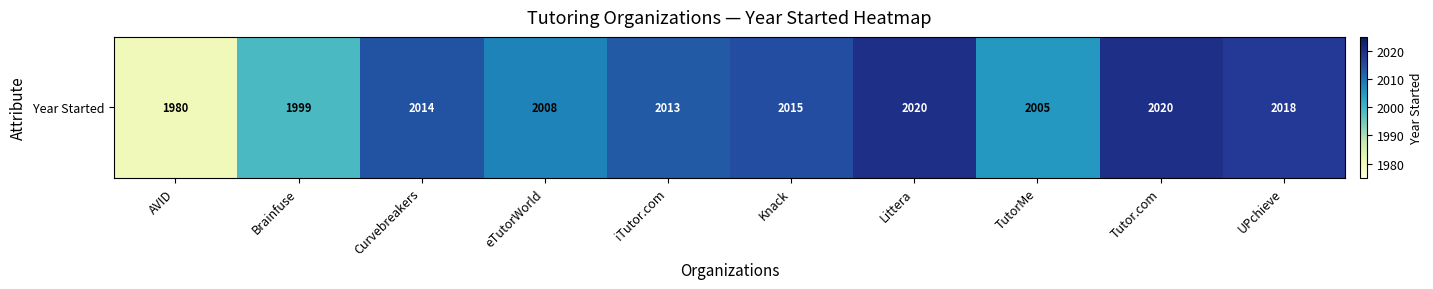

True or false: the data shows 1999 at Brainfuse.

True